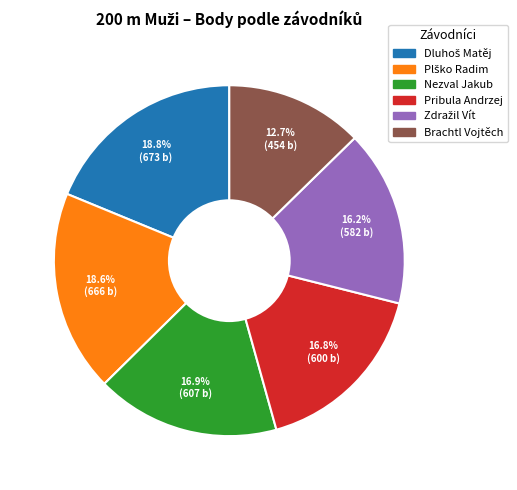

What percentage is the Pribula Andrzej slice, to the nearest percent?

17%